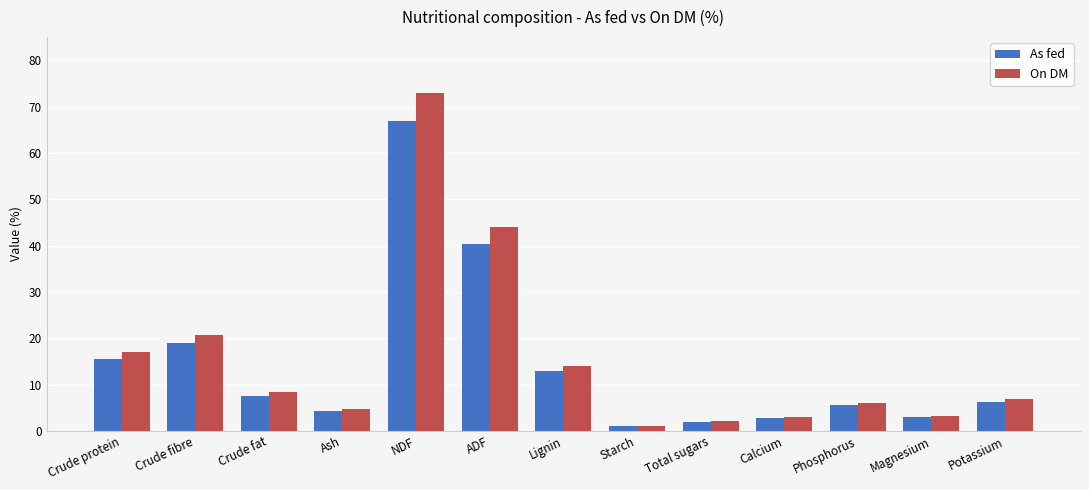

What position from the left is NDF?

5